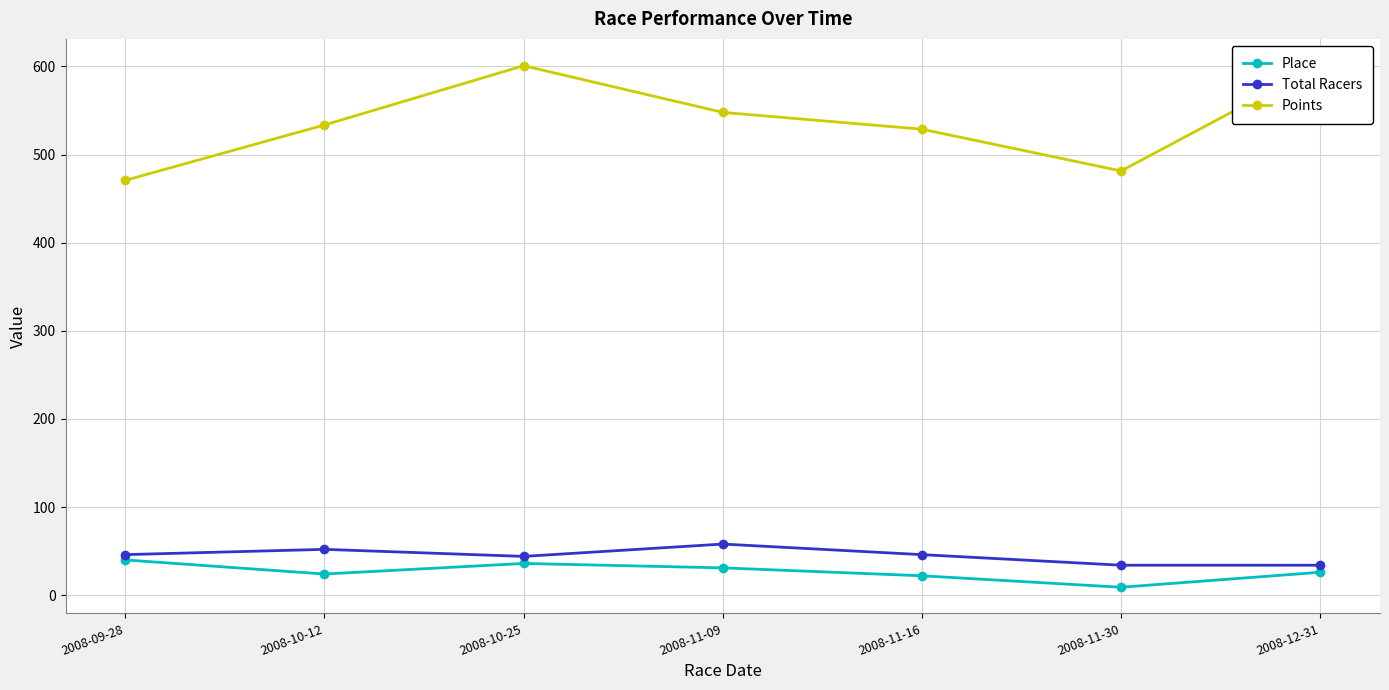

How many values in the Points series exceed 533?

4